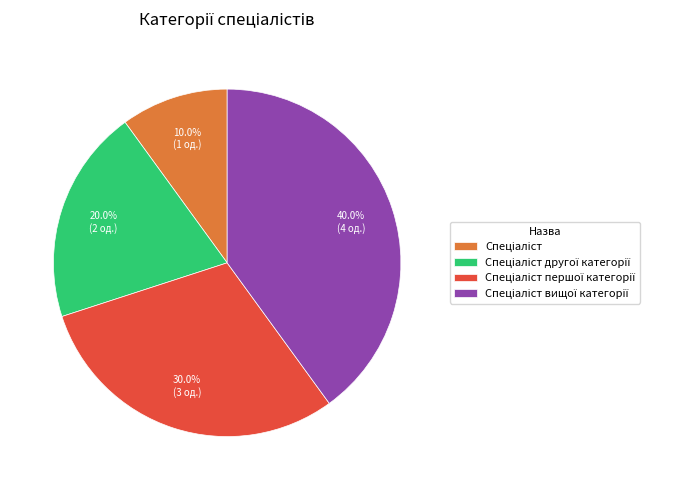

Is there a majority slice in this chart?

No